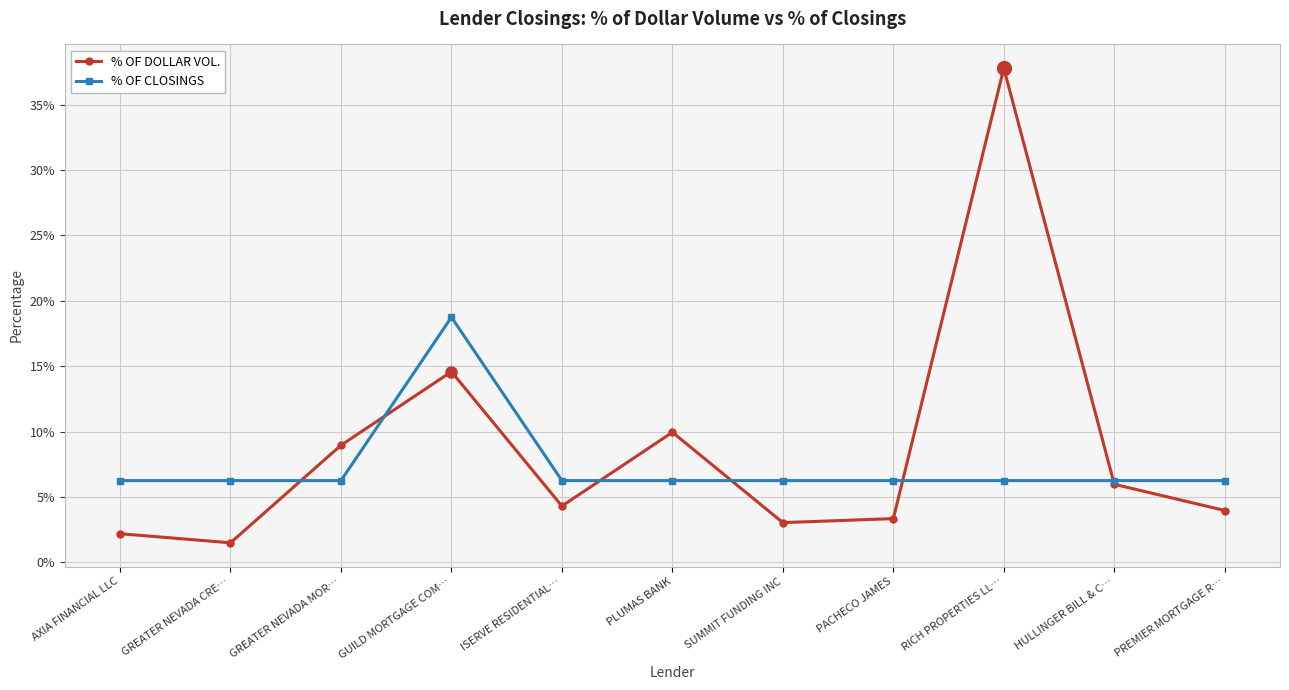

At how many categories does at least one series exceed 0?

11